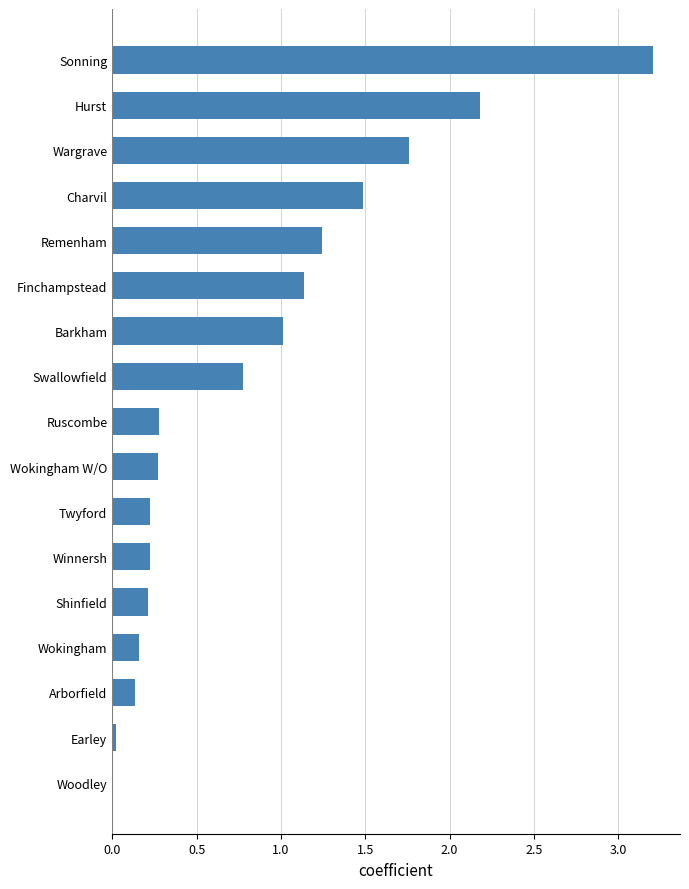

Is it true that the value at Sonning is 5.3?

False